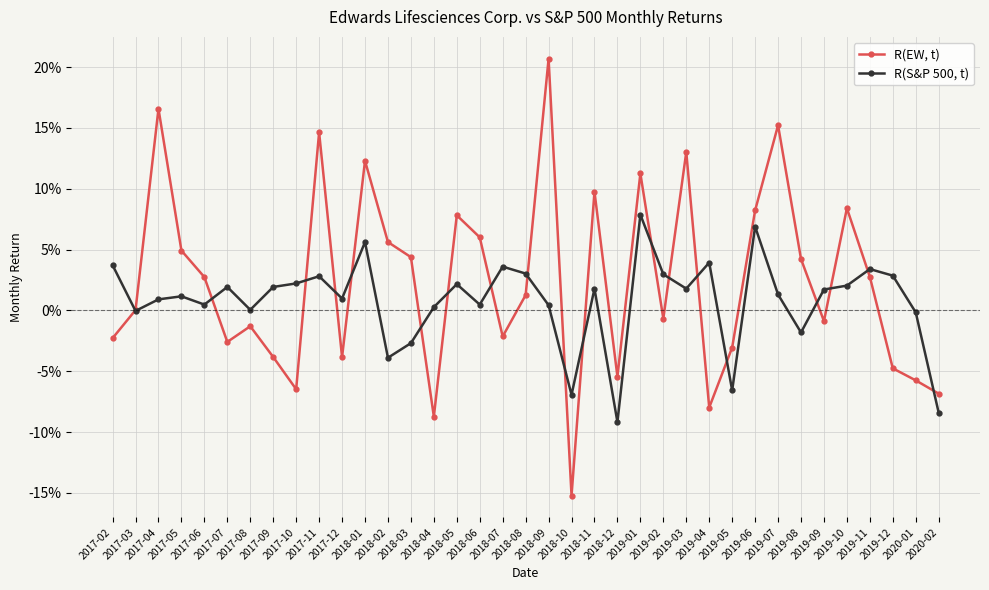

What are all the series names shown in the legend?

R(EW, t), R(S&P 500, t)